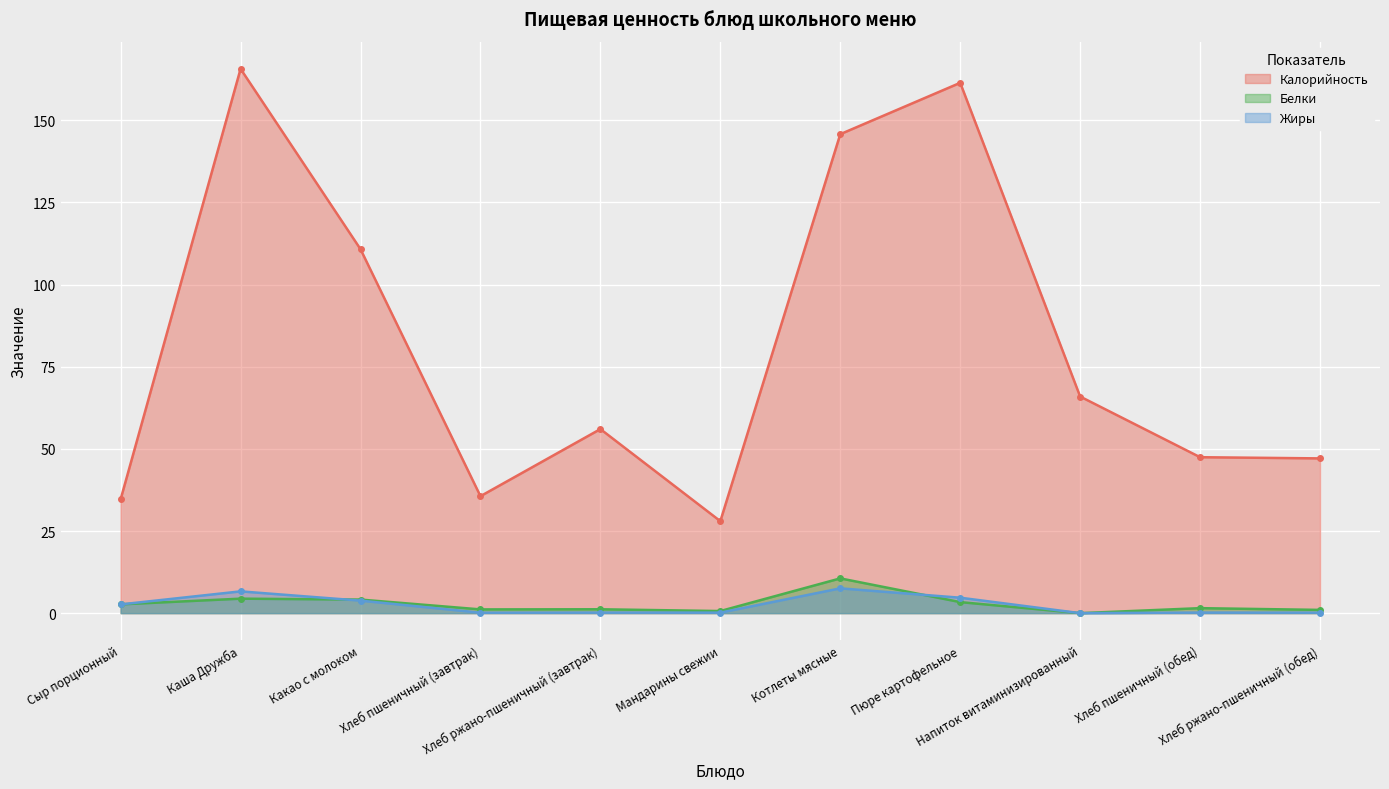

The Калорийность series shows 34.7 at Сыр порционный. True or false?

True